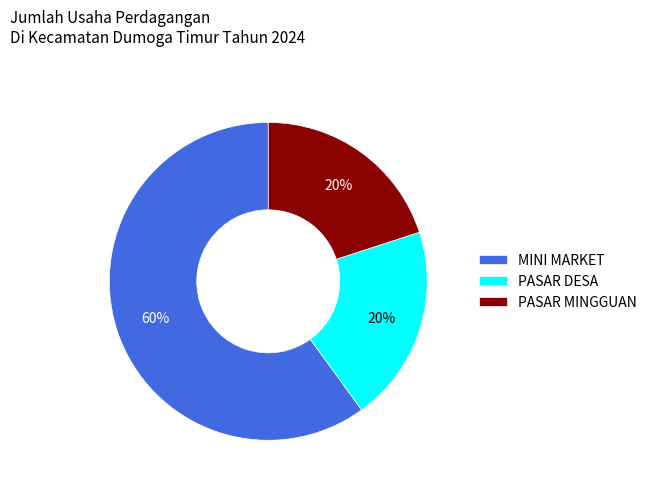

To the nearest percent, what is the difference between the largest and smallest slice percentages?

40%